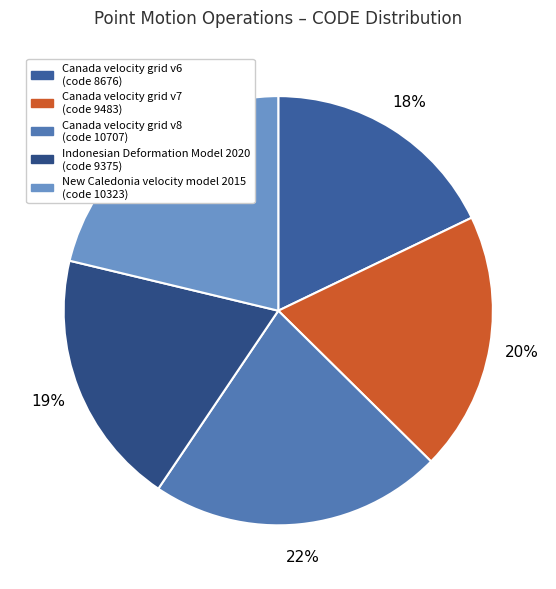

Approximately how many times larger is the value at Canada velocity grid v6 compared to Canada velocity grid v8?

0.8